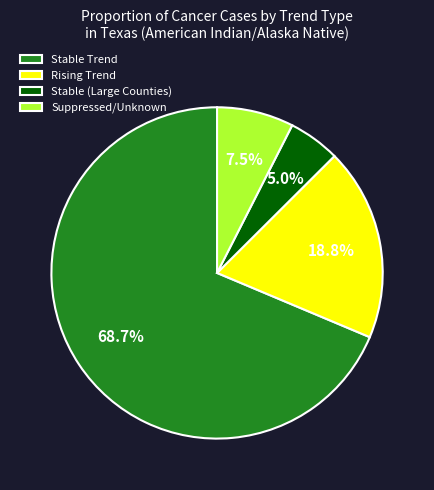

Do Stable (Large Counties) and Stable Trend together represent more than half of the pie?

Yes